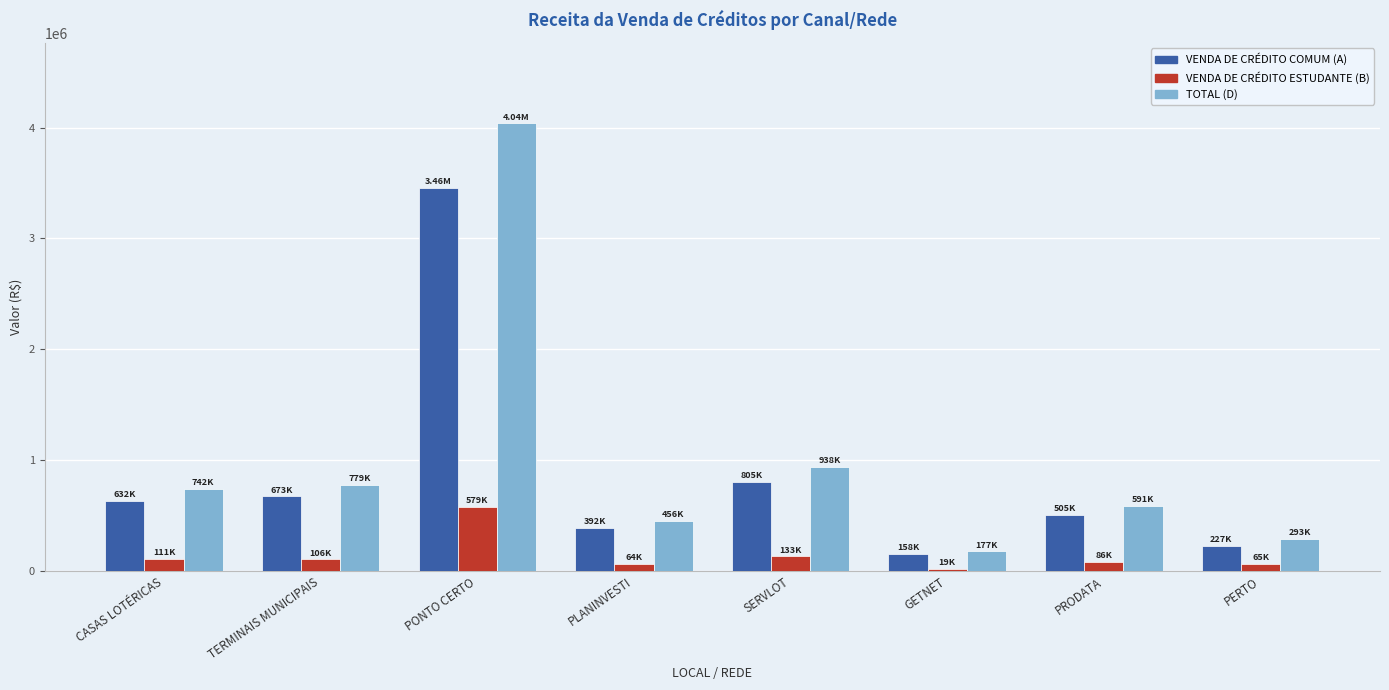

Is the value of VENDA DE CRÉDITO ESTUDANTE (B) at TERMINAIS MUNICIPAIS greater than the value of TOTAL (D) at PONTO CERTO?

No